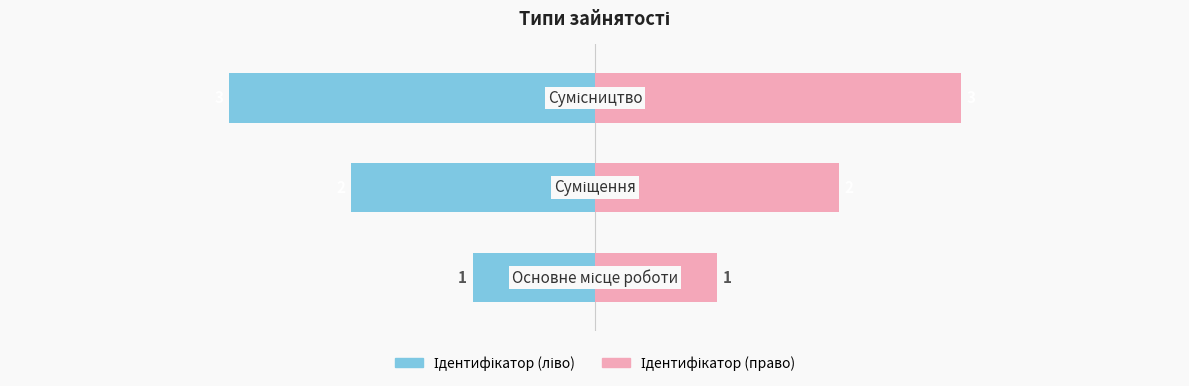

Does the chart contain stacked bars?

No